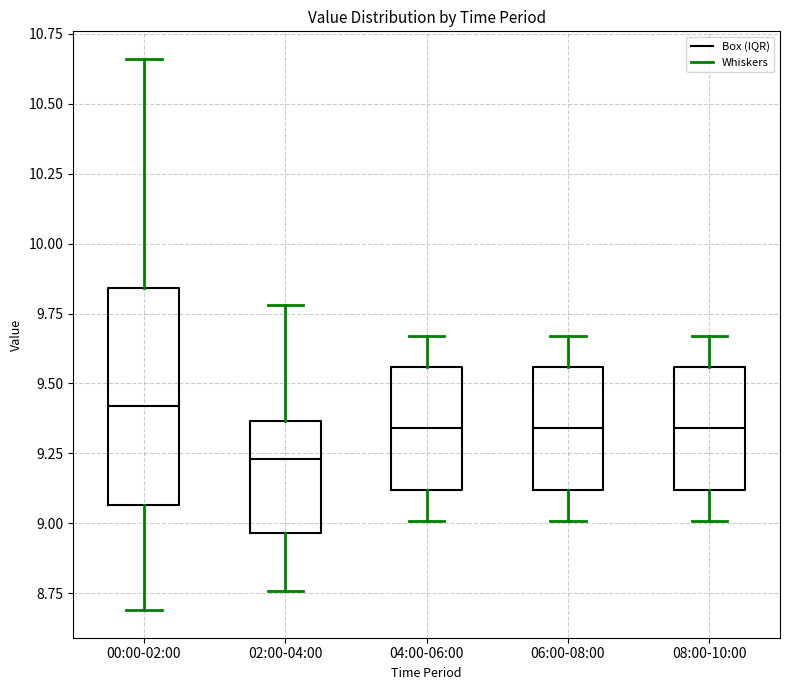

Where does the upper whisker of the box for 00:00-02:00 end on the y-axis? The values are not printed on the chart, so give them approximately, as read against the axis.

10.65